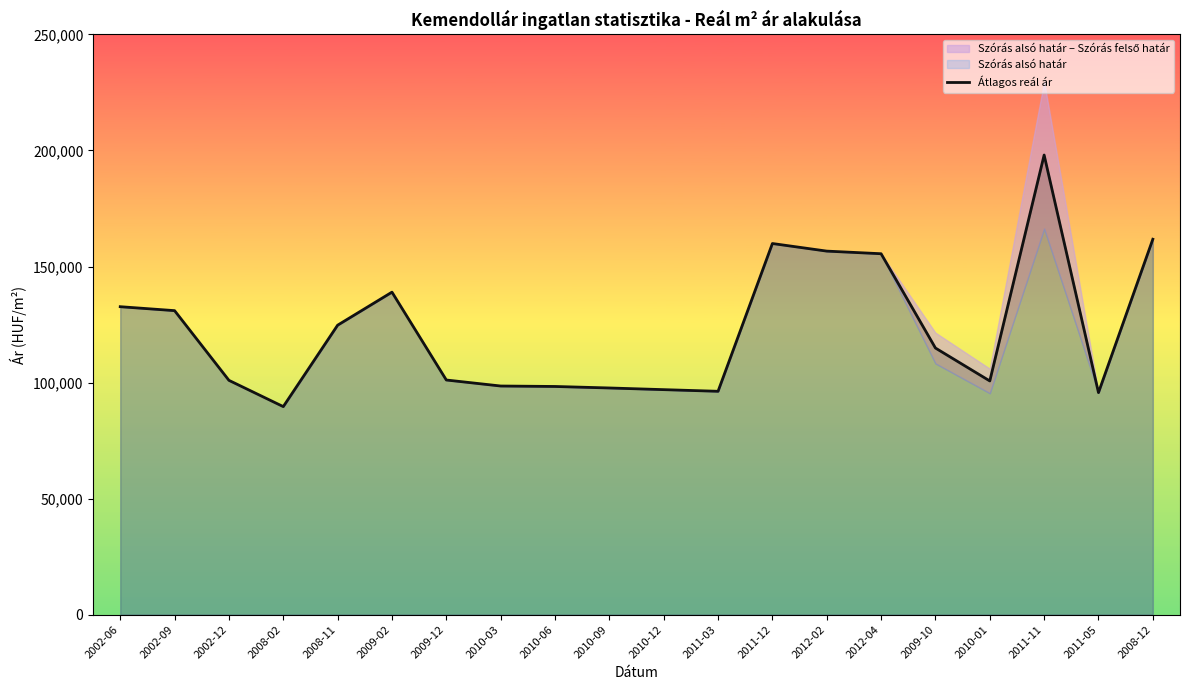

The chart shows a value of 126200 at 2011-11. True or false?

False